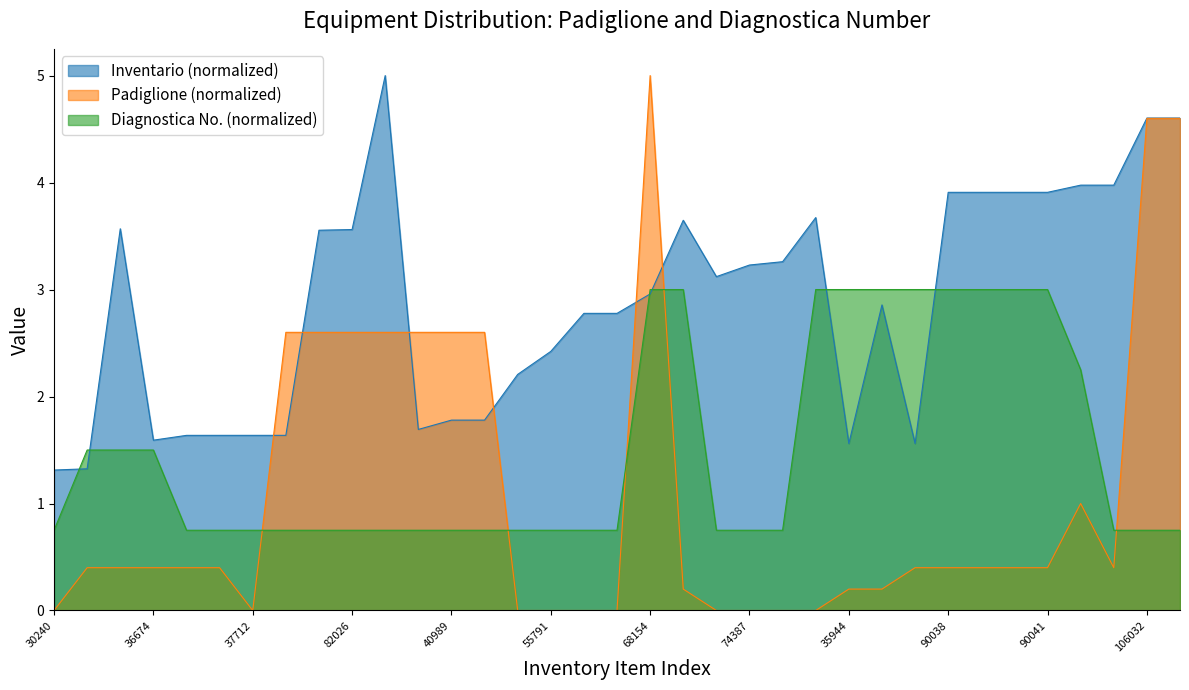

At which category does Padiglione reach its first local peak?

68154